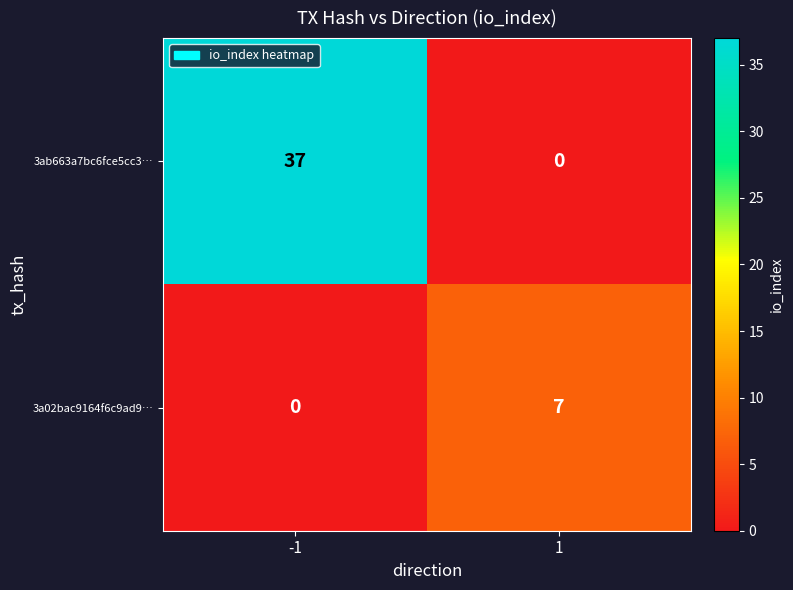

Which series changed the most between -1 and 1?

3ab663a7bc6fce5cc3…